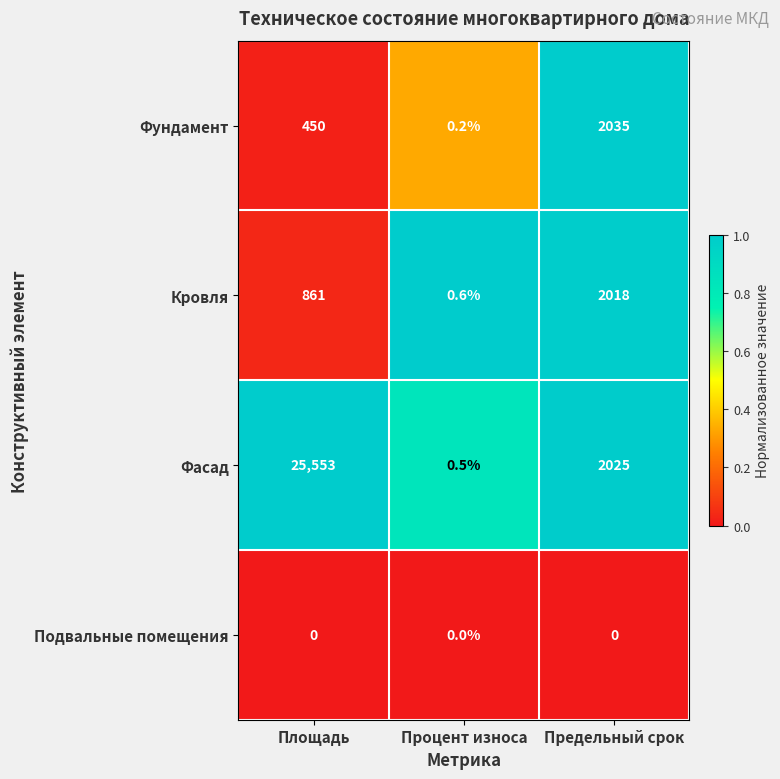

Reading left to right, extract all data points from this chart.

Фундамент: 450.0	0.2	2035.0
Кровля: 861.0	0.6	2018.0
Фасад: 25553.0	0.5	2025.0
Подвальные помещения: 0.0	0.0	0.0